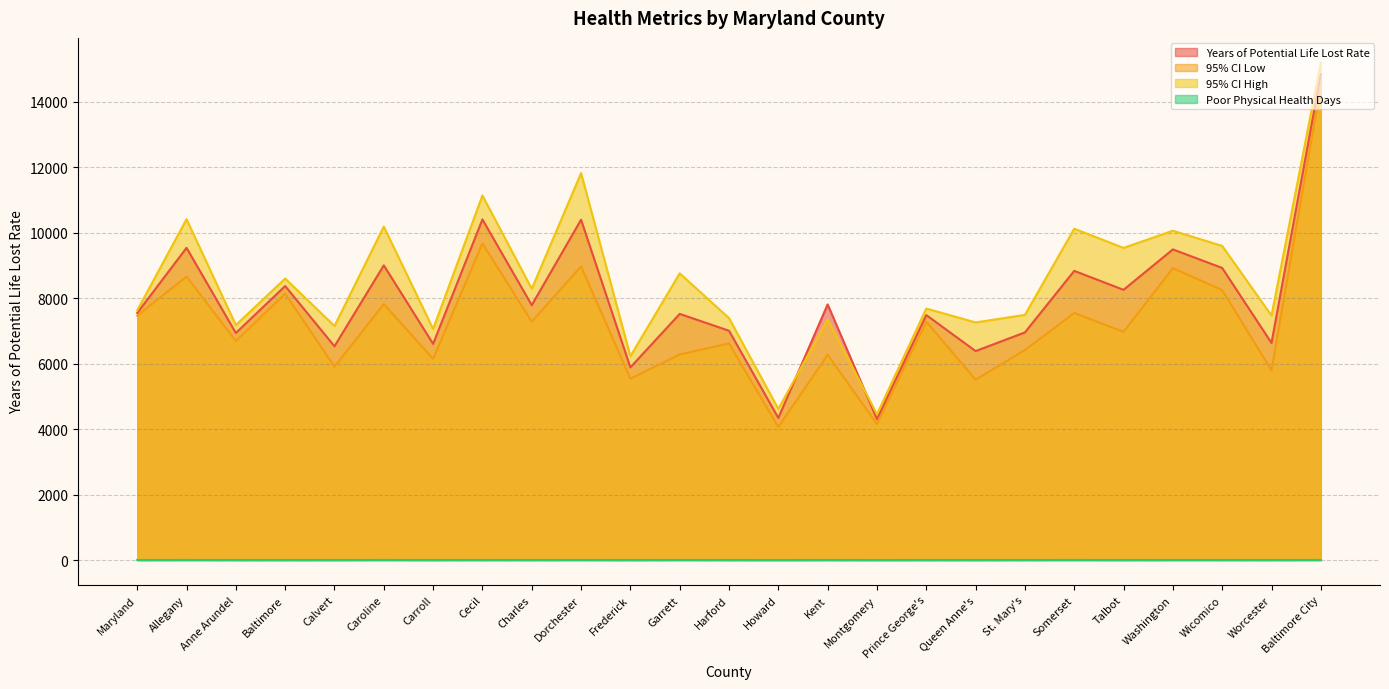

Read the Years of Potential Life Lost Rate value at Carroll.

6604.0